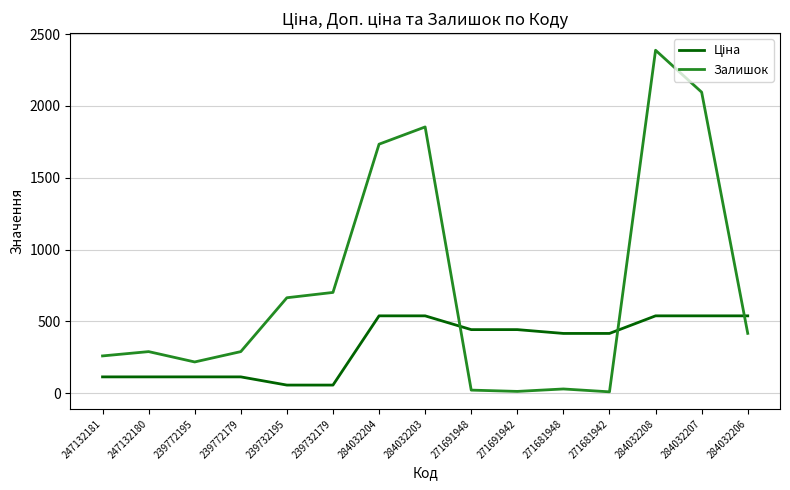

What is the difference between the Залишок values at 239732179 and 284032207?

1394.0